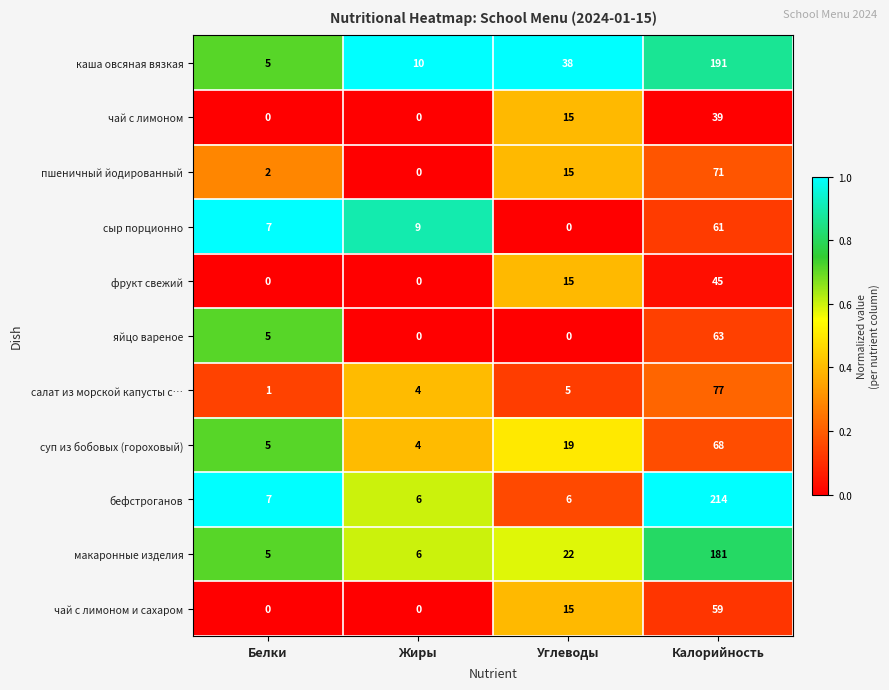

At how many categories does at least one series exceed 0?

4